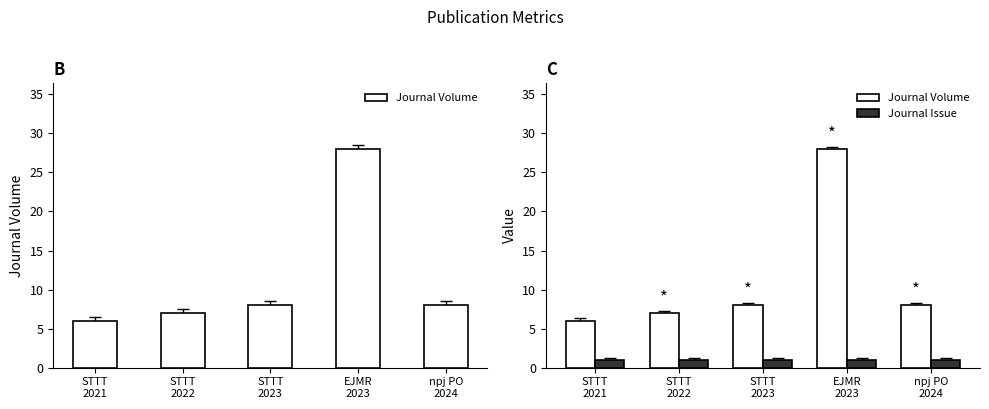

How many data points in Journal Volume are less than 8?

2